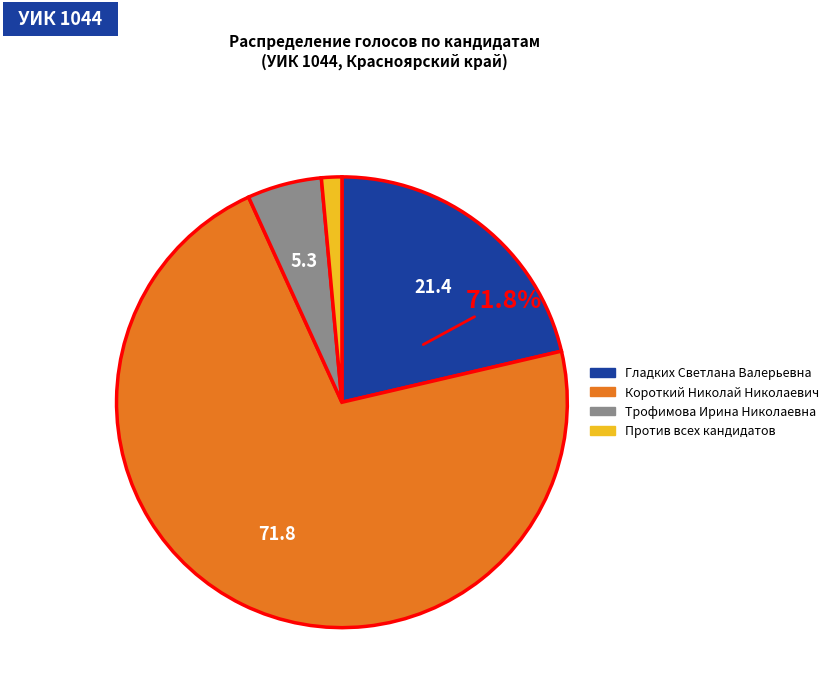

Which has a higher value, Гладких Светлана Валерьевна or Против всех кандидатов?

Гладких Светлана Валерьевна